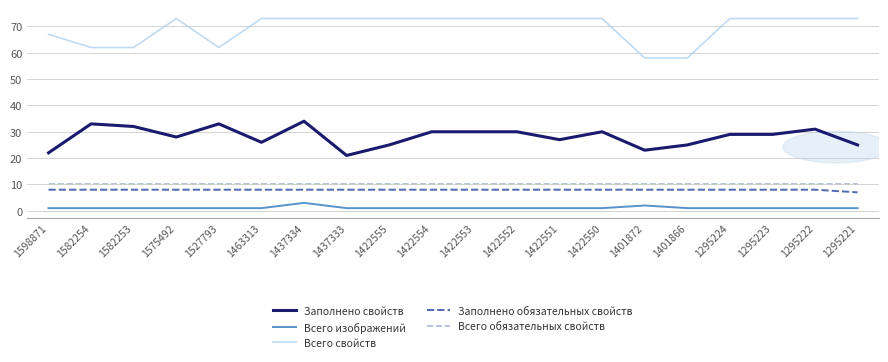

Reading left to right, extract all data points from this chart.

Заполнено свойств: 1598871=22	1582254=33	1582253=32	1575492=28	1527793=33	1463313=26	1437334=34	1437333=21	1422555=25	1422554=30	1422553=30	1422552=30	1422551=27	1422550=30	1401872=23	1401866=25	1295224=29	1295223=29	1295222=31	1295221=25
Всего изображений: 1598871=1	1582254=1	1582253=1	1575492=1	1527793=1	1463313=1	1437334=3	1437333=1	1422555=1	1422554=1	1422553=1	1422552=1	1422551=1	1422550=1	1401872=2	1401866=1	1295224=1	1295223=1	1295222=1	1295221=1
Всего свойств: 1598871=67	1582254=62	1582253=62	1575492=73	1527793=62	1463313=73	1437334=73	1437333=73	1422555=73	1422554=73	1422553=73	1422552=73	1422551=73	1422550=73	1401872=58	1401866=58	1295224=73	1295223=73	1295222=73	1295221=73
Заполнено обязательных свойств: 1598871=8	1582254=8	1582253=8	1575492=8	1527793=8	1463313=8	1437334=8	1437333=8	1422555=8	1422554=8	1422553=8	1422552=8	1422551=8	1422550=8	1401872=8	1401866=8	1295224=8	1295223=8	1295222=8	1295221=7
Всего обязательных свойств: 1598871=10	1582254=10	1582253=10	1575492=10	1527793=10	1463313=10	1437334=10	1437333=10	1422555=10	1422554=10	1422553=10	1422552=10	1422551=10	1422550=10	1401872=10	1401866=10	1295224=10	1295223=10	1295222=10	1295221=10